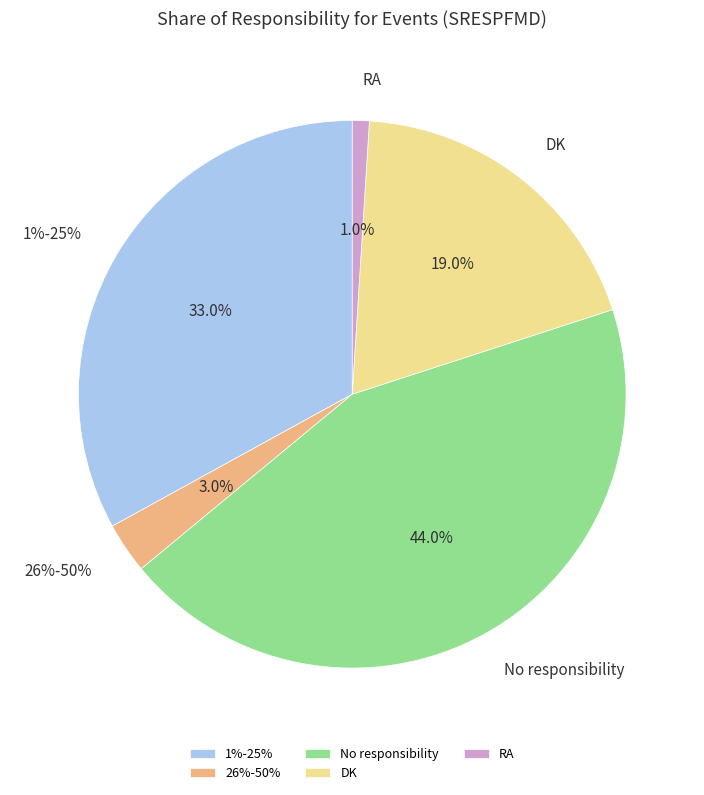

True or false: 26%-50% accounts for 3% of the total.

True